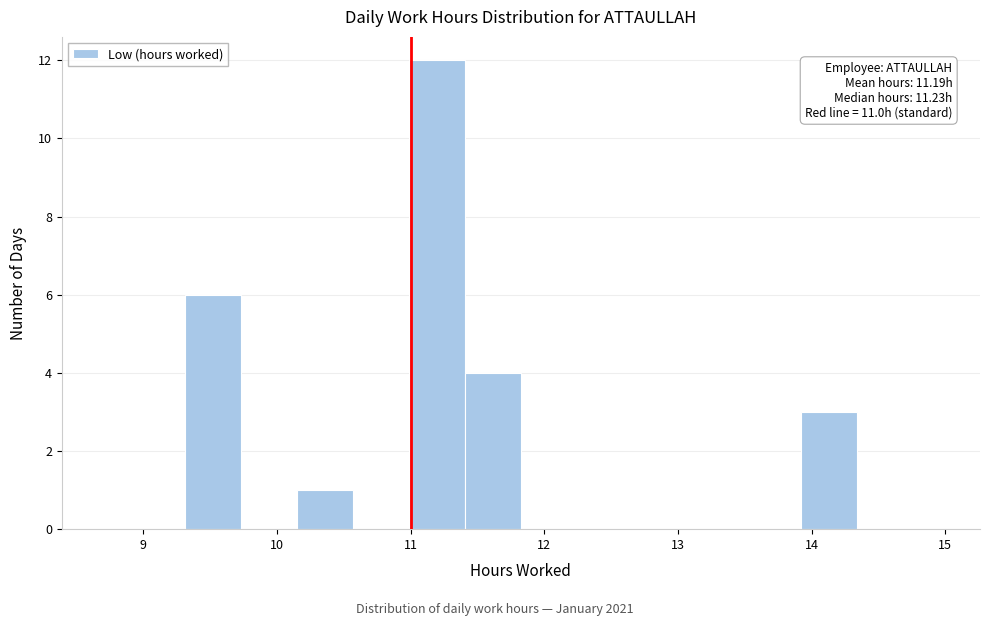

Over which range of the x-axis is the bar tallest?

11.0 to 11.4